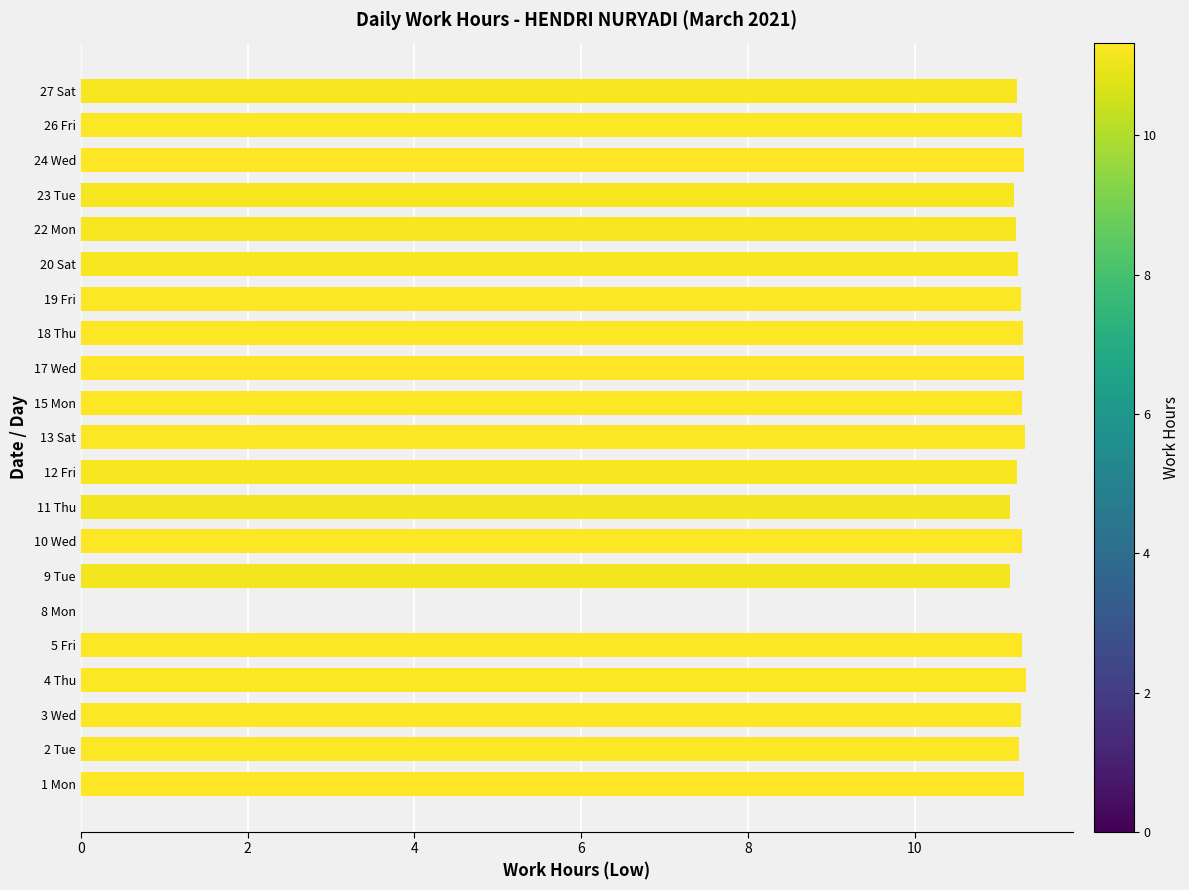

Approximately how many times larger is the value at 18 Thu compared to 3 Wed?

1.0